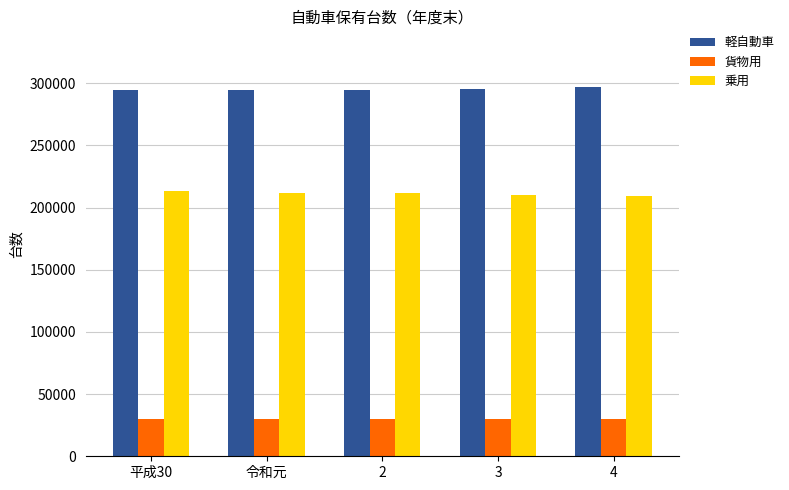

Is it true that 貨物用 equals 29788 at 2?

True